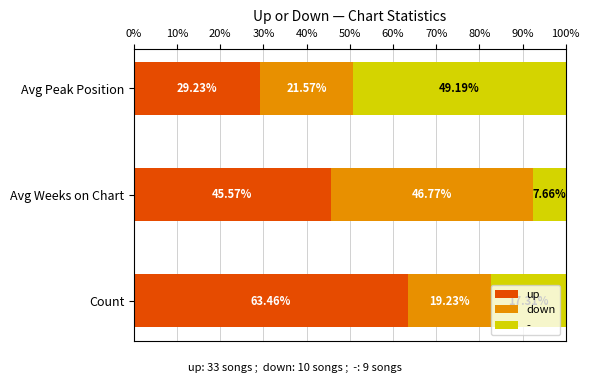

Where is up nearest to the value 46?

Avg Weeks on Chart